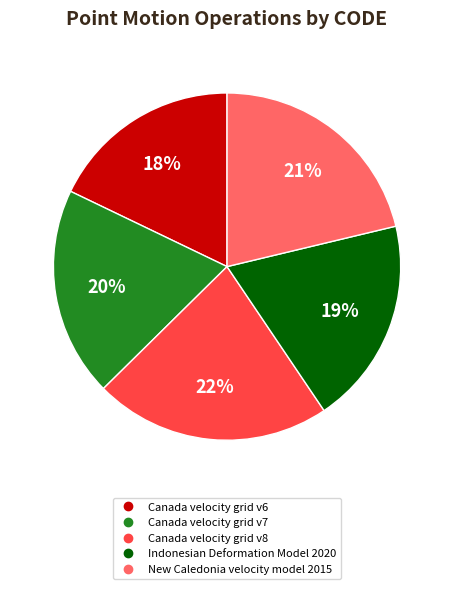

To the nearest percent, what is the average slice percentage?

20%